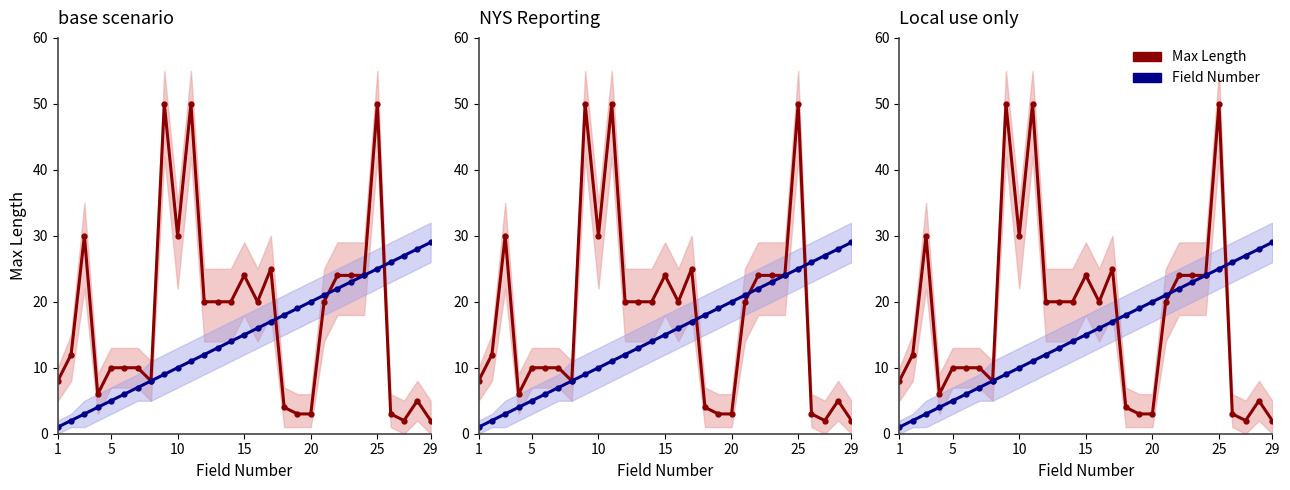

What is the sum of all Field Number values?

435